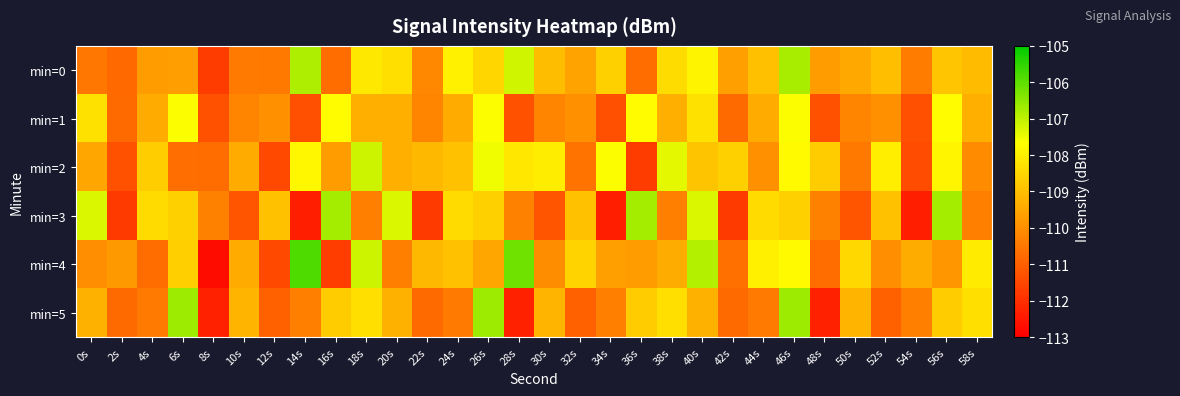

Reading left to right, list all the values displayed in this chart.

min=0: 0s=-110.5	2s=-110.8	4s=-109.7	6s=-109.7	8s=-111.7	10s=-110.4	12s=-110.5	14s=-106.8	16s=-110.7	18s=-108.1	20s=-108.3	22s=-110.1	24s=-107.9	26s=-108.5	28s=-107.2	30s=-109.0	32s=-109.6	34s=-108.6	36s=-110.7	38s=-108.4	40s=-107.9	42s=-109.6	44s=-109.0	46s=-106.8	48s=-109.7	50s=-109.5	52s=-109.0	54s=-110.4	56s=-108.9	58s=-109.1
min=1: 0s=-108.3	2s=-110.8	4s=-109.4	6s=-107.6	8s=-111.3	10s=-110.2	12s=-109.9	14s=-111.3	16s=-107.7	18s=-109.3	20s=-109.3	22s=-110.2	24s=-109.4	26s=-107.6	28s=-111.3	30s=-110.2	32s=-109.9	34s=-111.3	36s=-107.7	38s=-109.3	40s=-108.3	42s=-110.8	44s=-109.4	46s=-107.6	48s=-111.3	50s=-110.2	52s=-109.9	54s=-111.3	56s=-107.7	58s=-109.3
min=2: 0s=-109.5	2s=-111.3	4s=-108.7	6s=-110.7	8s=-110.7	10s=-109.4	12s=-111.5	14s=-107.8	16s=-109.7	18s=-107.1	20s=-109.3	22s=-109.1	24s=-108.9	26s=-107.5	28s=-108.2	30s=-108.0	32s=-110.6	34s=-107.6	36s=-111.7	38s=-107.4	40s=-108.9	42s=-108.6	44s=-110.0	46s=-107.8	48s=-108.7	50s=-110.5	52s=-108.0	54s=-111.4	56s=-107.9	58s=-110.1
min=3: 0s=-107.3	2s=-111.8	4s=-108.4	6s=-108.6	8s=-110.3	10s=-111.2	12s=-108.9	14s=-112.3	16s=-106.7	18s=-110.3	20s=-107.3	22s=-111.8	24s=-108.4	26s=-108.6	28s=-110.3	30s=-111.2	32s=-108.9	34s=-112.3	36s=-106.7	38s=-110.3	40s=-107.3	42s=-111.8	44s=-108.4	46s=-108.6	48s=-110.3	50s=-111.2	52s=-108.9	54s=-112.3	56s=-106.7	58s=-110.3
min=4: 0s=-110.0	2s=-109.8	4s=-110.7	6s=-108.7	8s=-112.7	10s=-109.4	12s=-111.5	14s=-105.8	16s=-111.7	18s=-107.1	20s=-110.3	22s=-109.1	24s=-108.9	26s=-109.5	28s=-106.2	30s=-110.0	32s=-108.6	34s=-109.6	36s=-109.7	38s=-109.4	40s=-106.9	42s=-110.6	44s=-108.0	46s=-107.8	48s=-110.7	50s=-108.5	52s=-110.0	54s=-109.4	56s=-109.9	58s=-108.1
min=5: 0s=-109.3	2s=-110.8	4s=-110.4	6s=-106.6	8s=-112.3	10s=-109.2	12s=-110.9	14s=-110.3	16s=-108.7	18s=-108.3	20s=-109.3	22s=-110.8	24s=-110.4	26s=-106.6	28s=-112.3	30s=-109.2	32s=-110.9	34s=-110.3	36s=-108.7	38s=-108.3	40s=-109.3	42s=-110.8	44s=-110.4	46s=-106.6	48s=-112.3	50s=-109.2	52s=-110.9	54s=-110.3	56s=-108.7	58s=-108.3